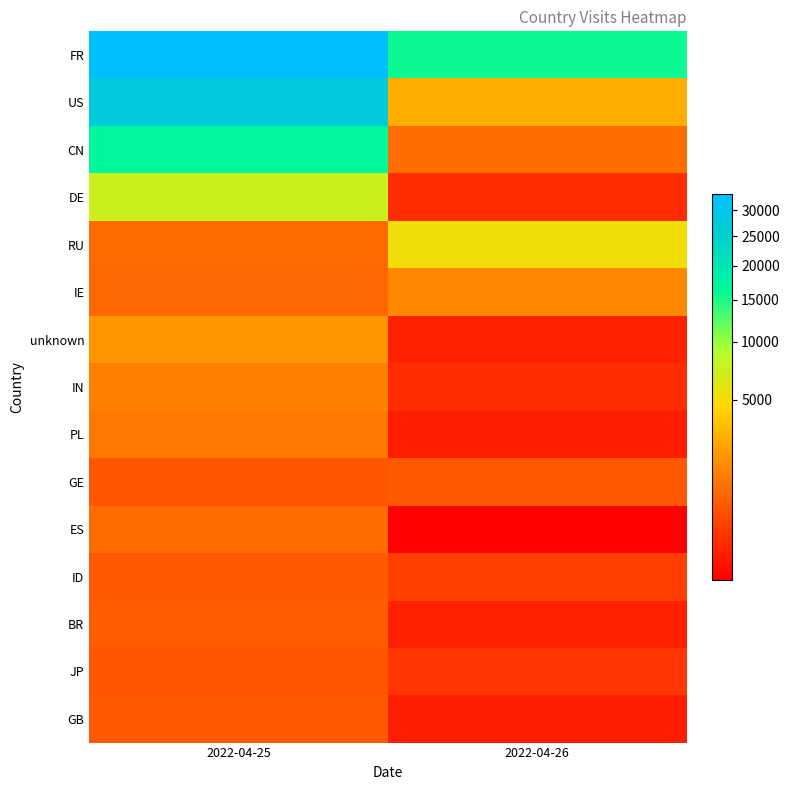

Which series has the largest total across all categories?

FR